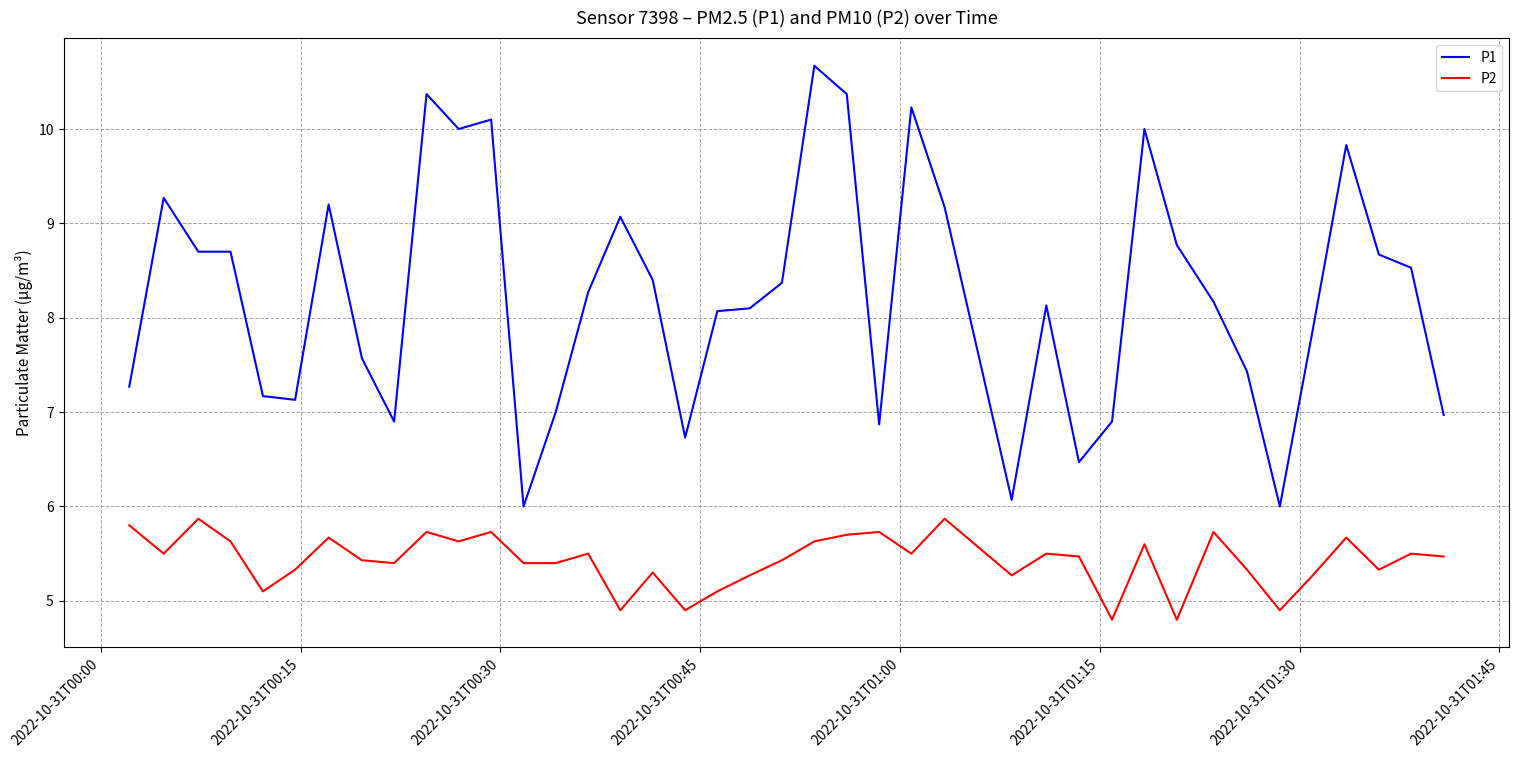

Rank the series by their average value, from lowest to highest.

P2, P1